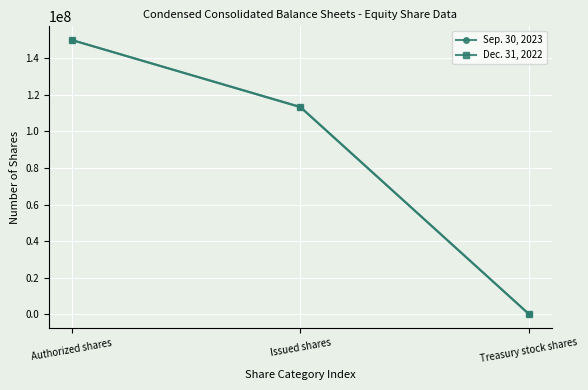

What is the maximum value for Dec. 31, 2022?

150000000